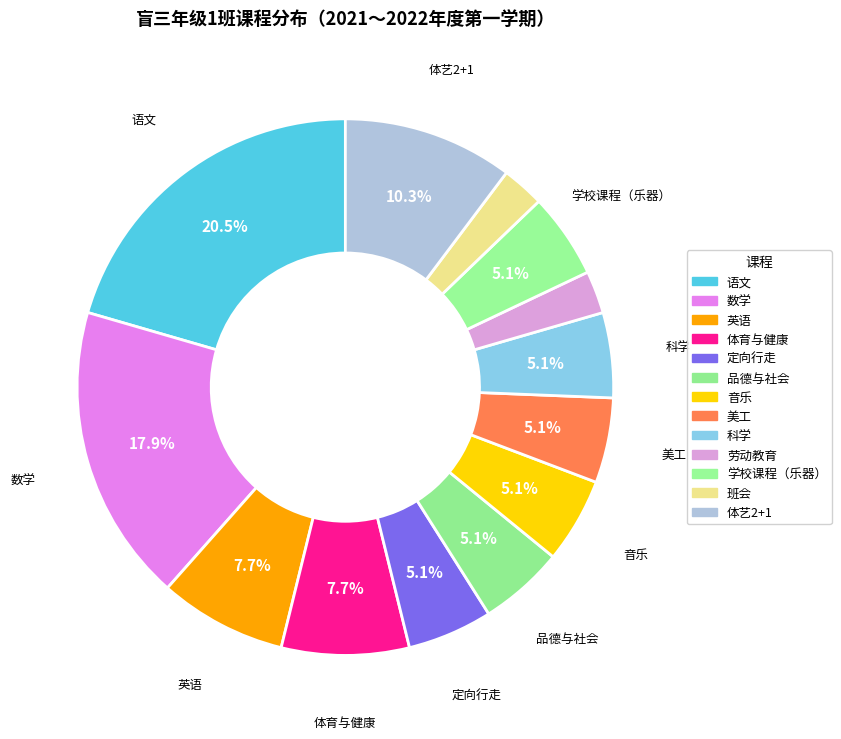

Approximately how many times larger is the value at 数学 compared to 体育与健康?

2.3